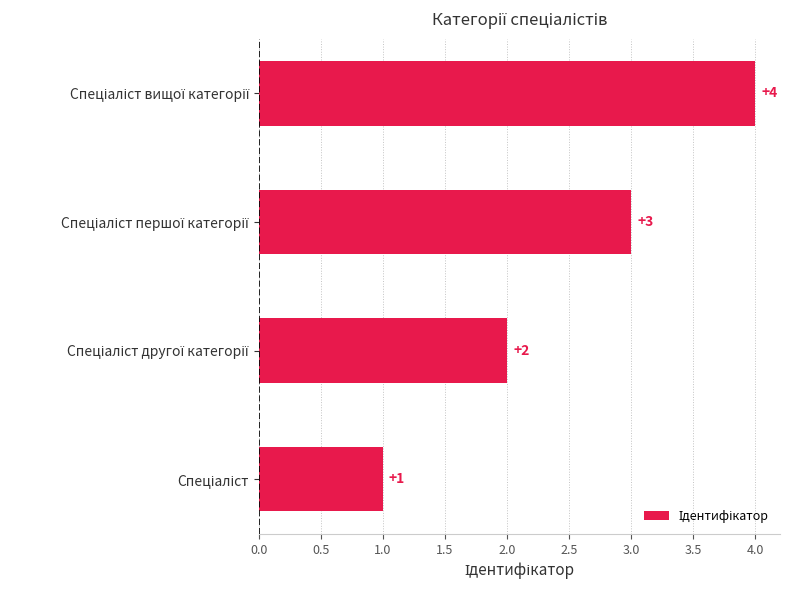

What is the sum of all values?

10